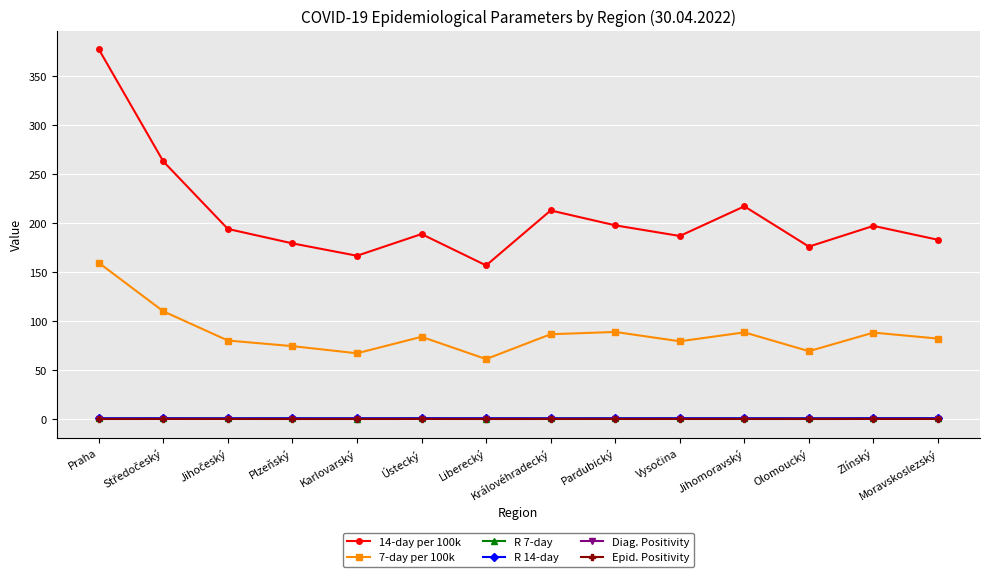

True or false: 7-day per 100k has a value of 61.2 at Liberecký.

True